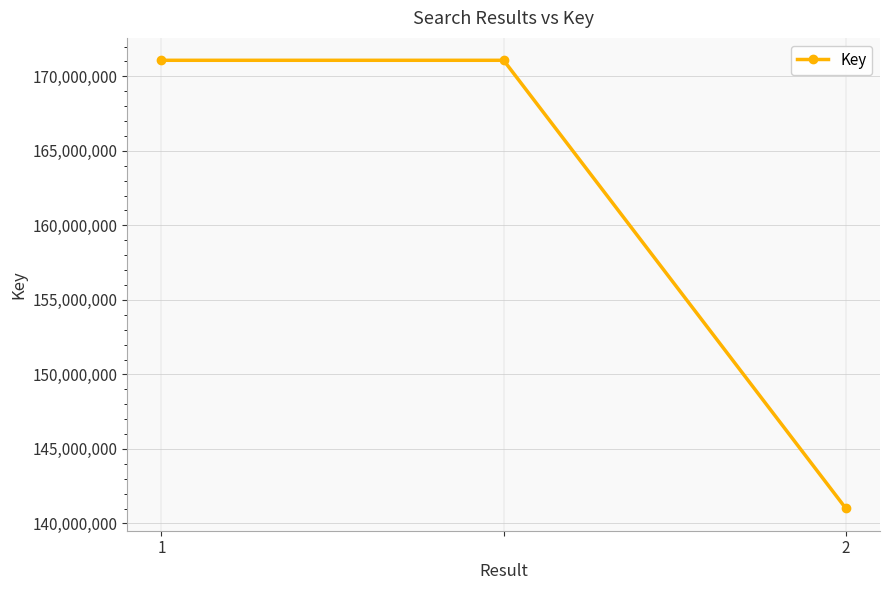

What is the average value?

161055913